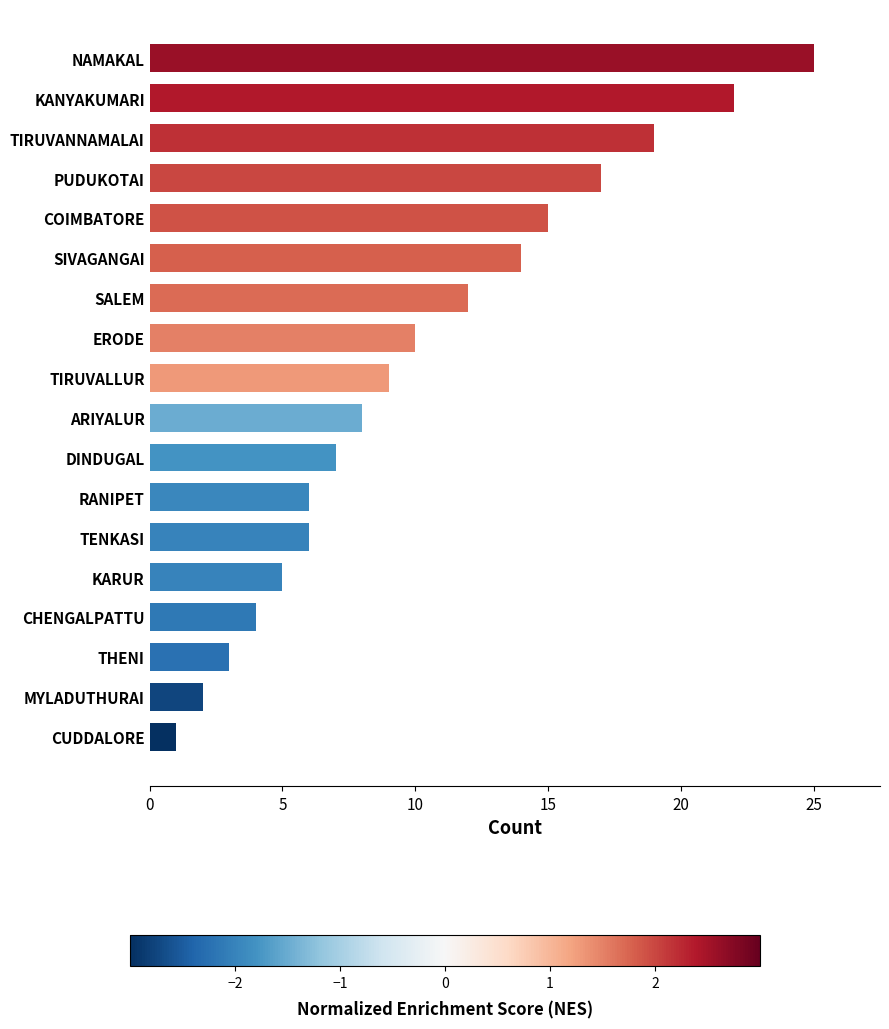

What is the change in value from KANYAKUMARI to TIRUVALLUR?

-13